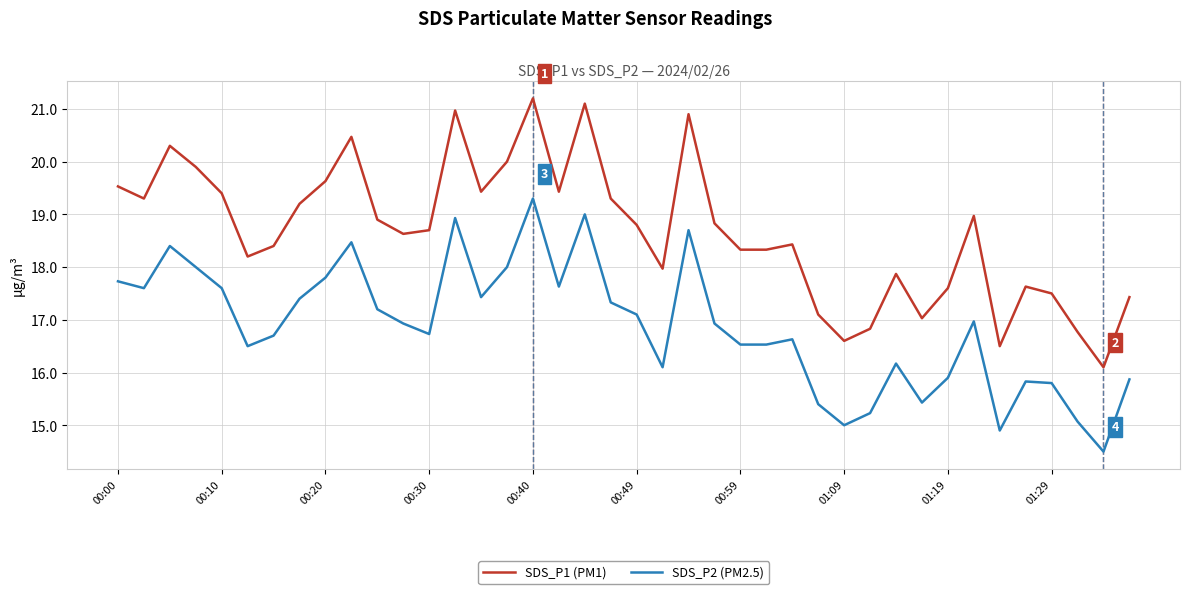

List the series in order of their peak value, highest first.

SDS_P1 (PM1), SDS_P2 (PM2.5)